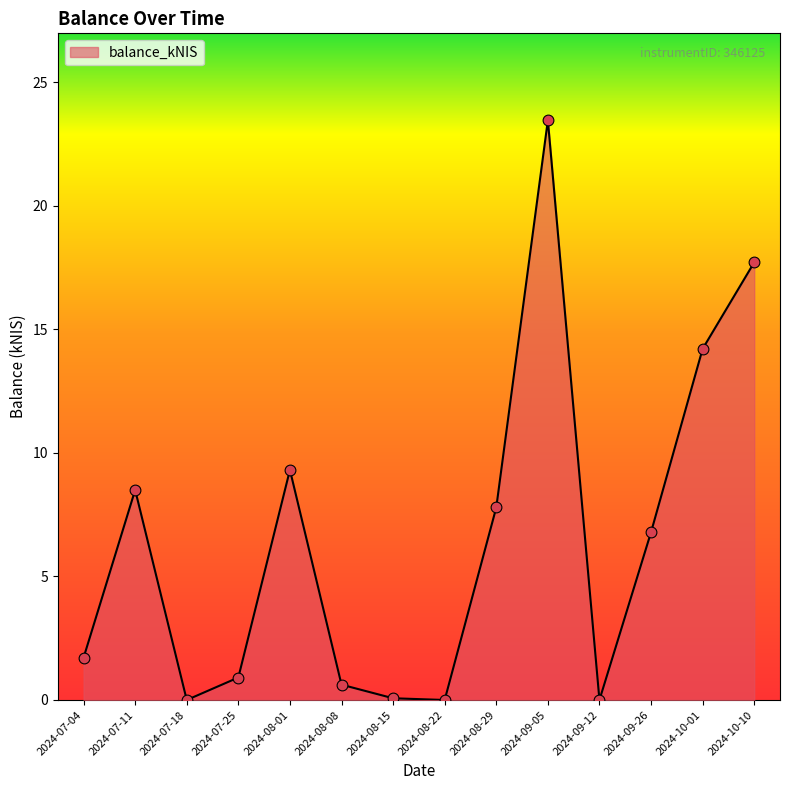

What is the change in value from 2024-07-11 to 2024-07-25?

-7.6